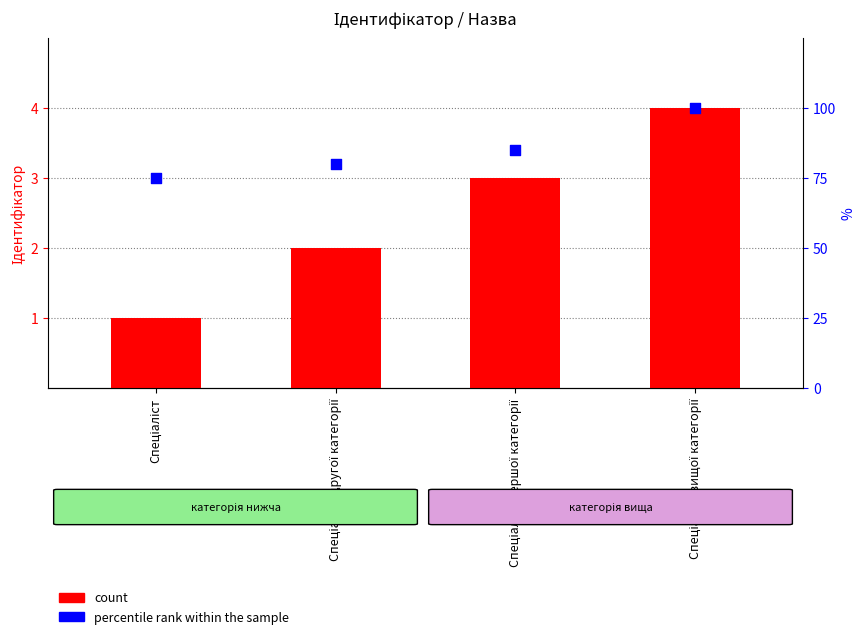

At which category is the sum across all series the highest?

Спеціаліст вищої категорії